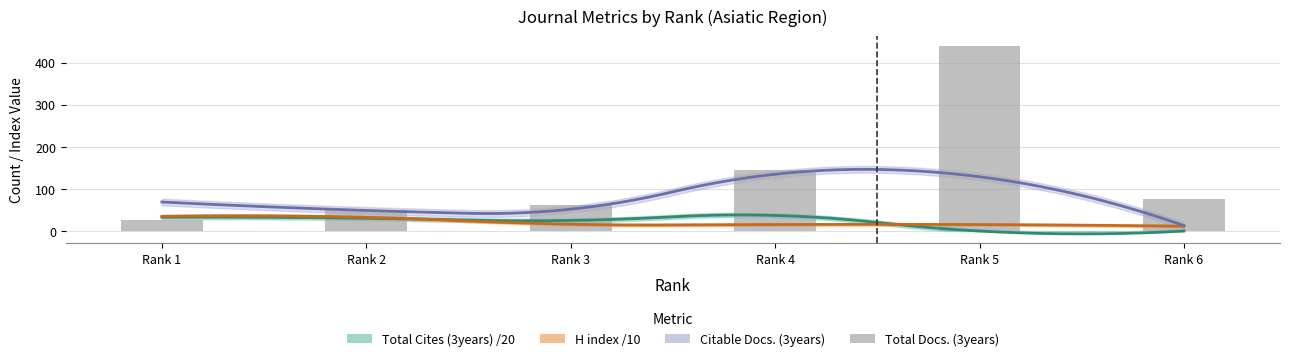

How many data points does each series have?

6